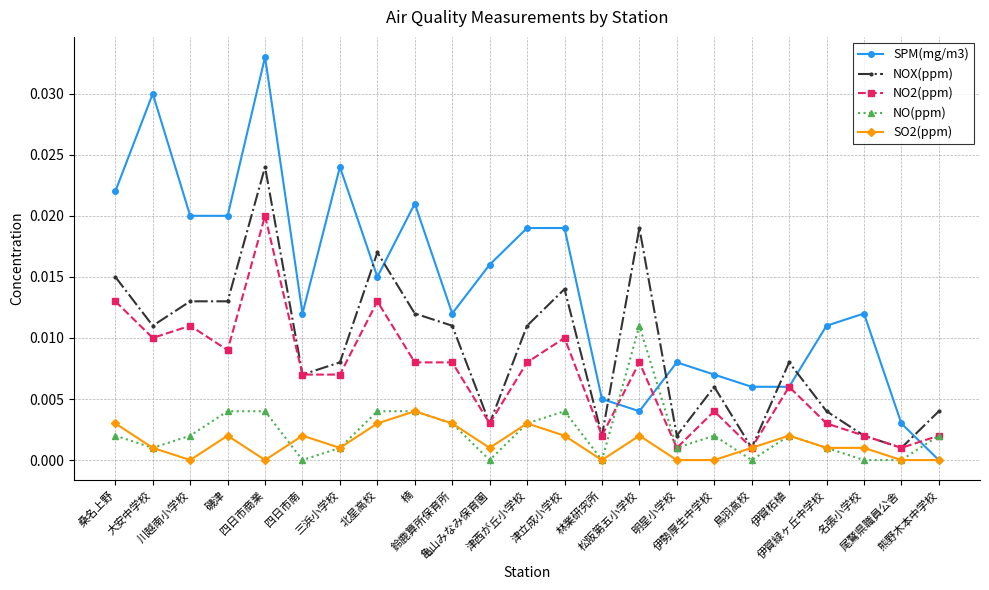

What are all the series names shown in the legend?

SPM(mg/m3), NOX(ppm), NO2(ppm), NO(ppm), SO2(ppm)